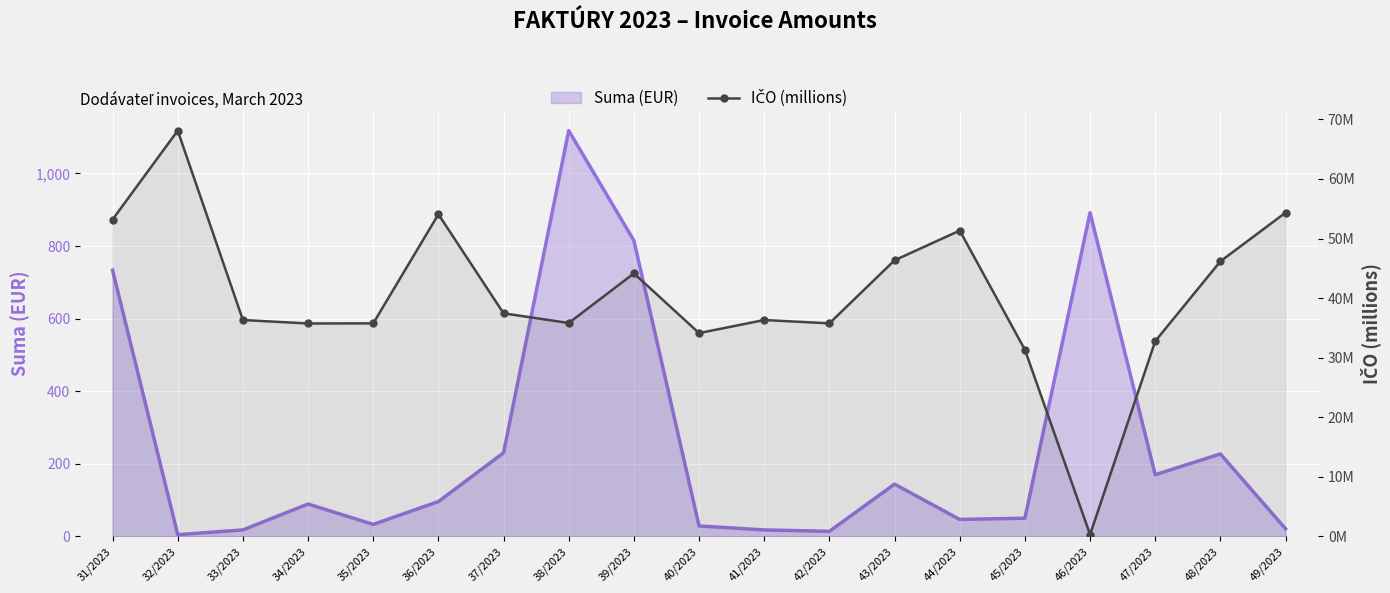

Is it true that the value at 32/2023 is 68.1?

True